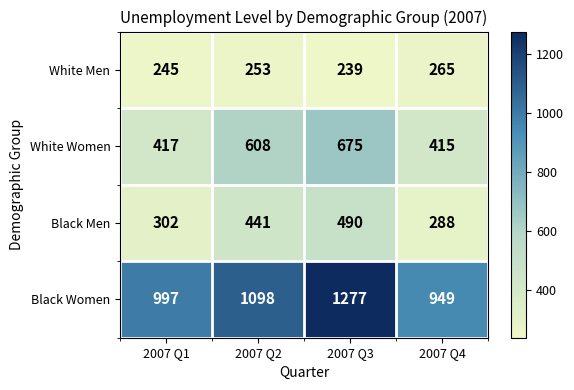

True or false: White Women has a value of 570 at 2007 Q1.

False